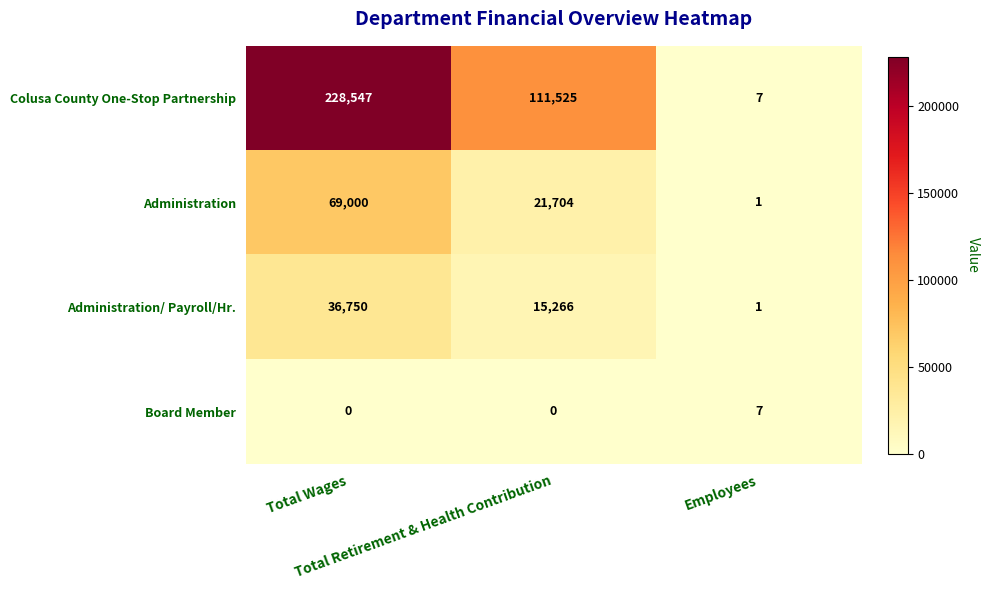

What is the greatest value displayed?

228547